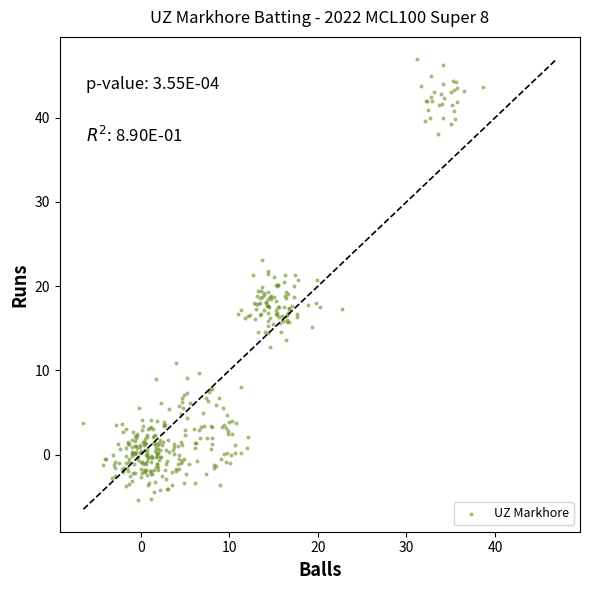

What is the range of X values (max minus min)?

45.1